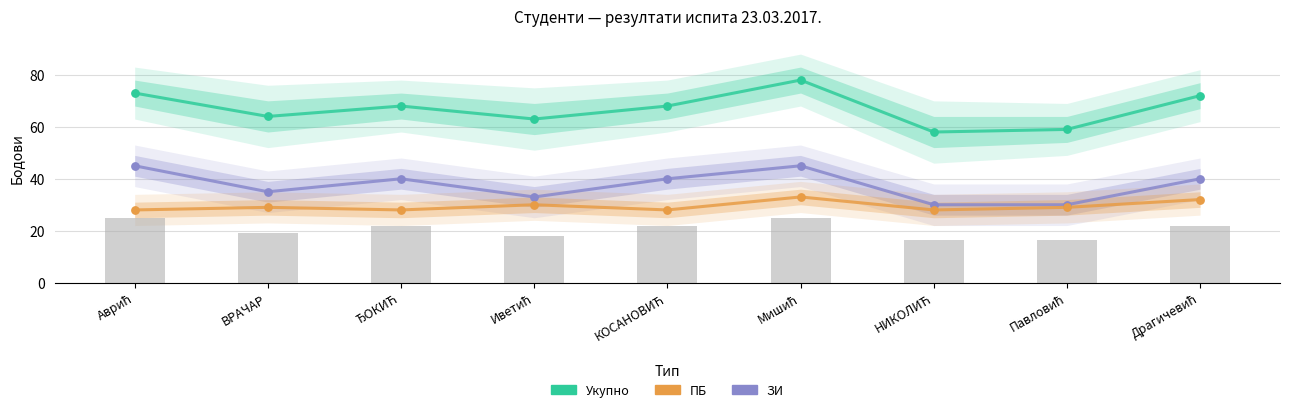

At how many categories does at least one series exceed 64?

5